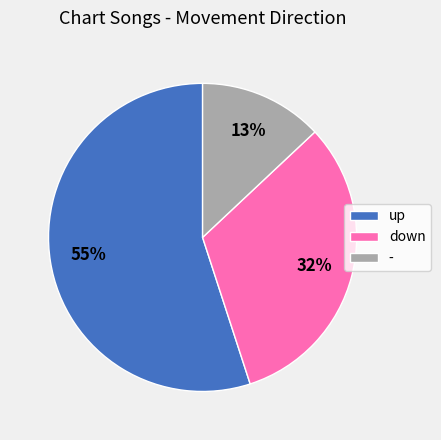

What percentage is the down slice, to the nearest percent?

32%